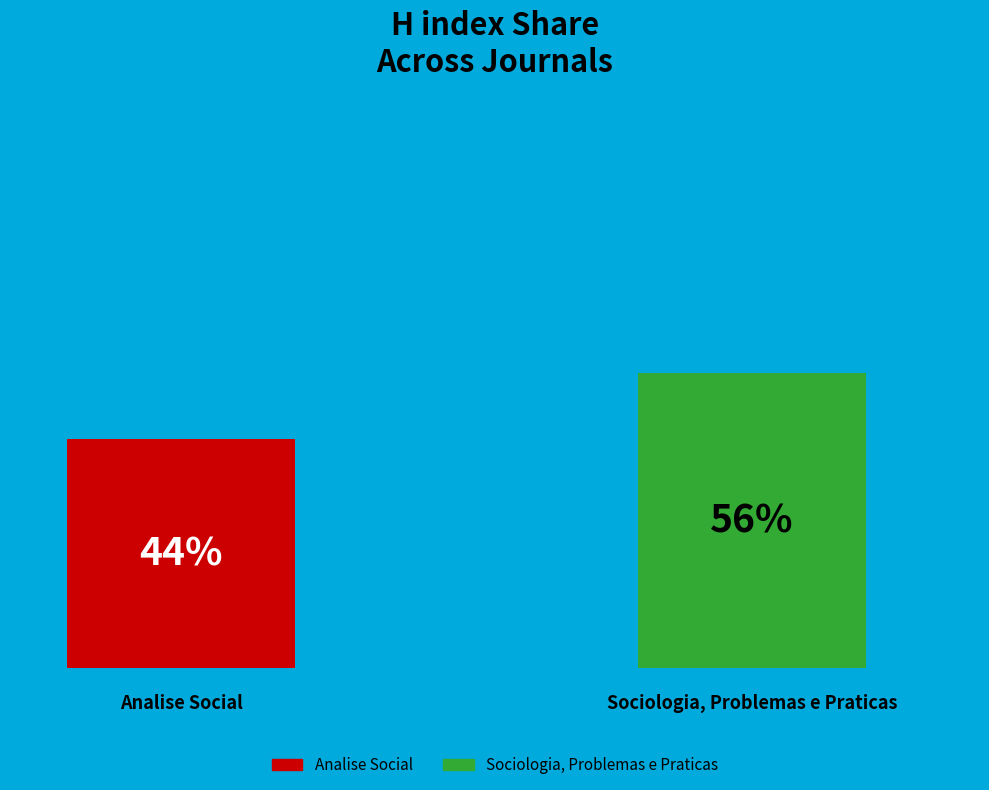

What are all the series names shown in the legend?

Analise Social, Sociologia, Problemas e Praticas